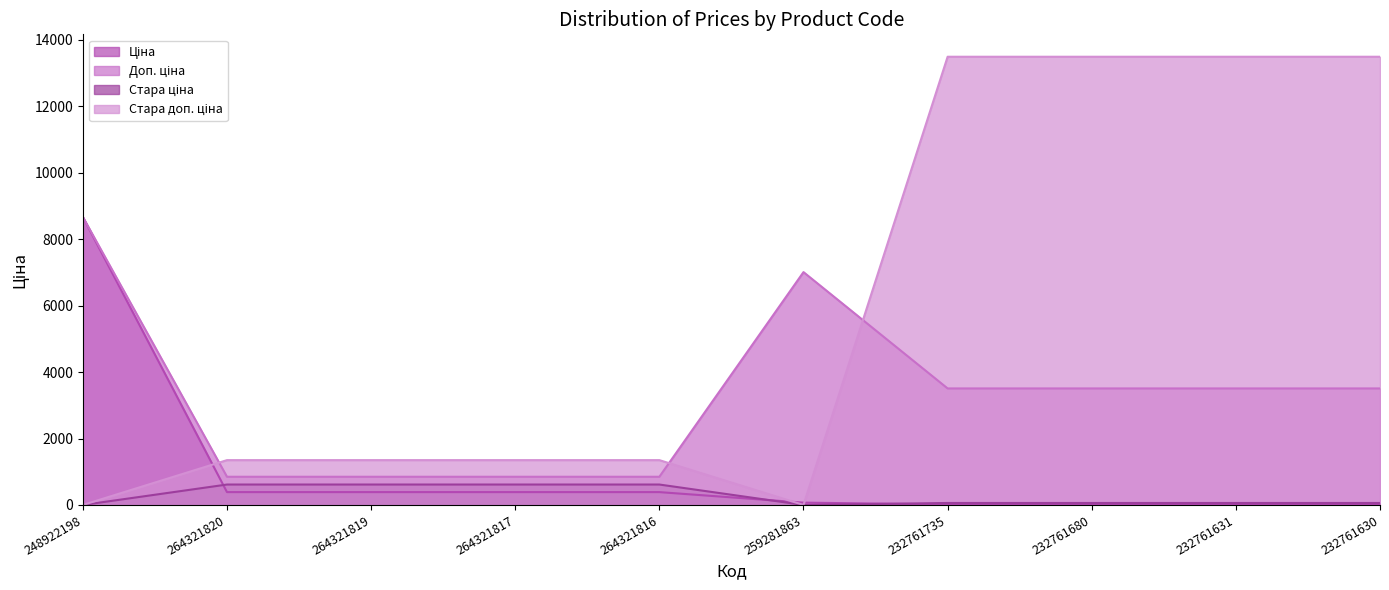

The value of Ціна at 232761735 is 15.6. True or false?

True